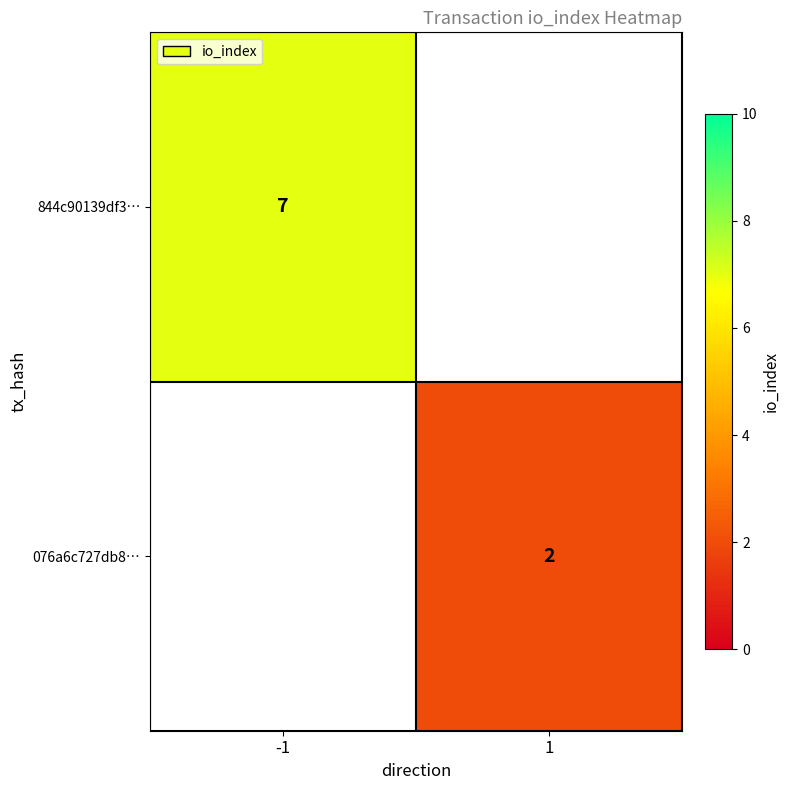

The 844c90139df3… series shows 7 at -1. True or false?

True